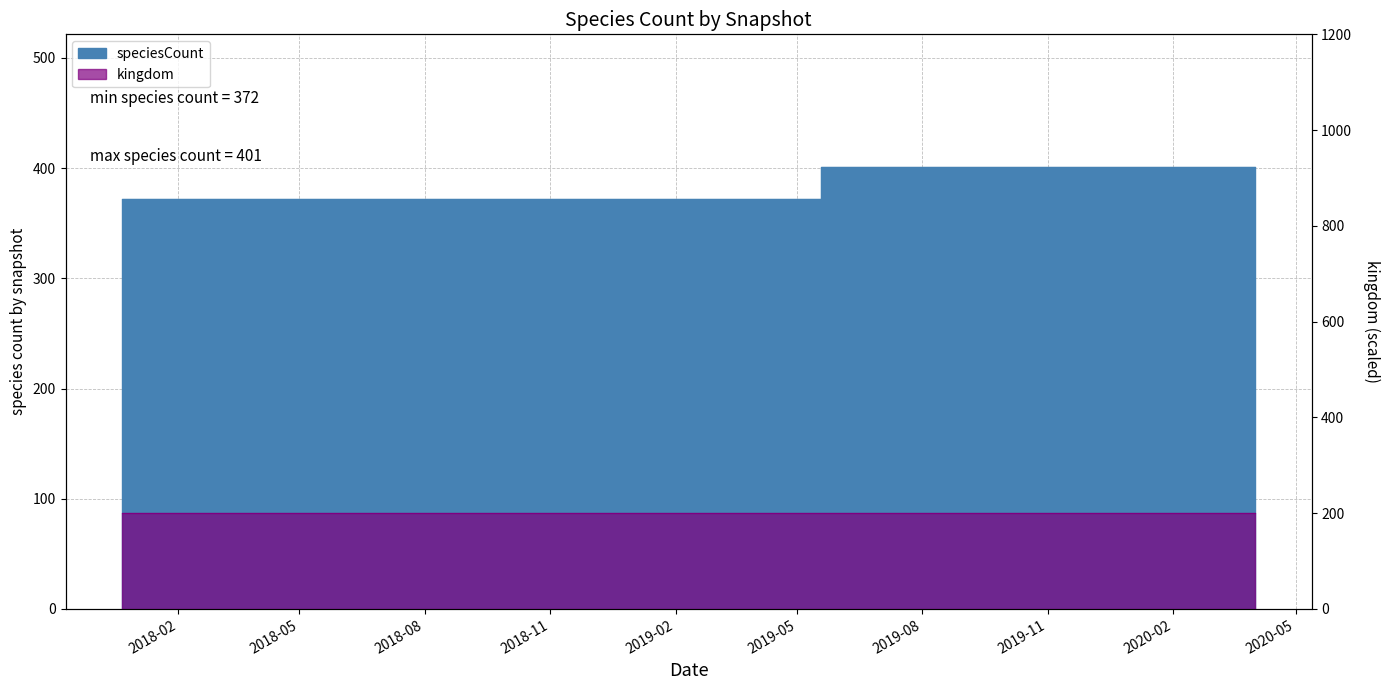

What value does the data have at 2020-04-01, to the nearest 5?

400